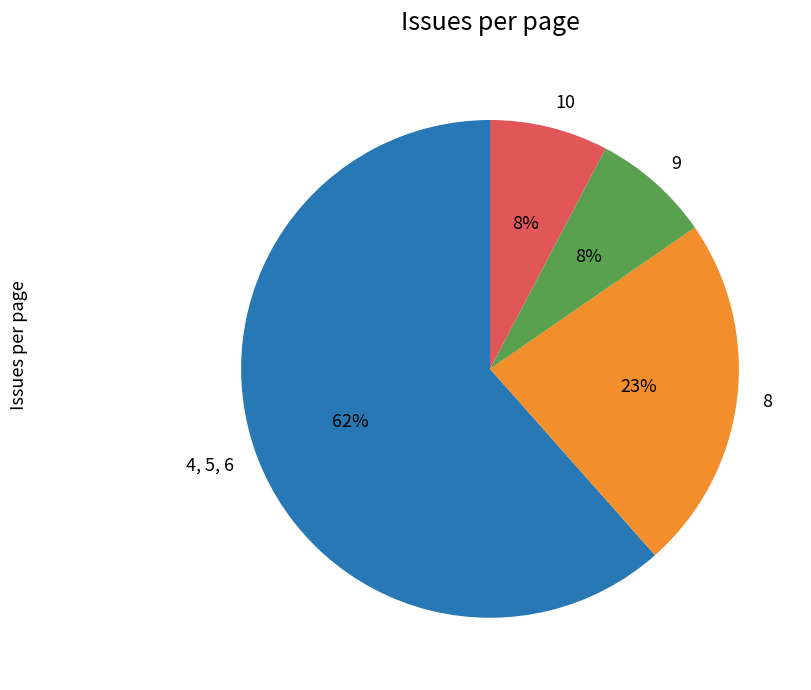

Do 9 and 10 together represent more than half of the pie?

No